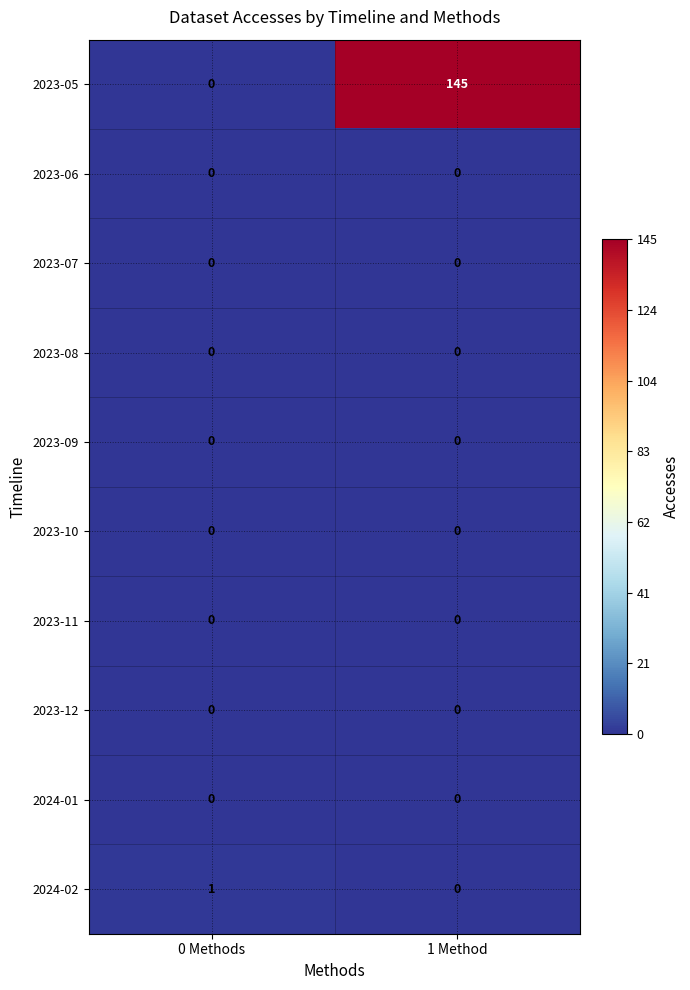

What is the spread (max minus min) of values at 0 Methods?

1